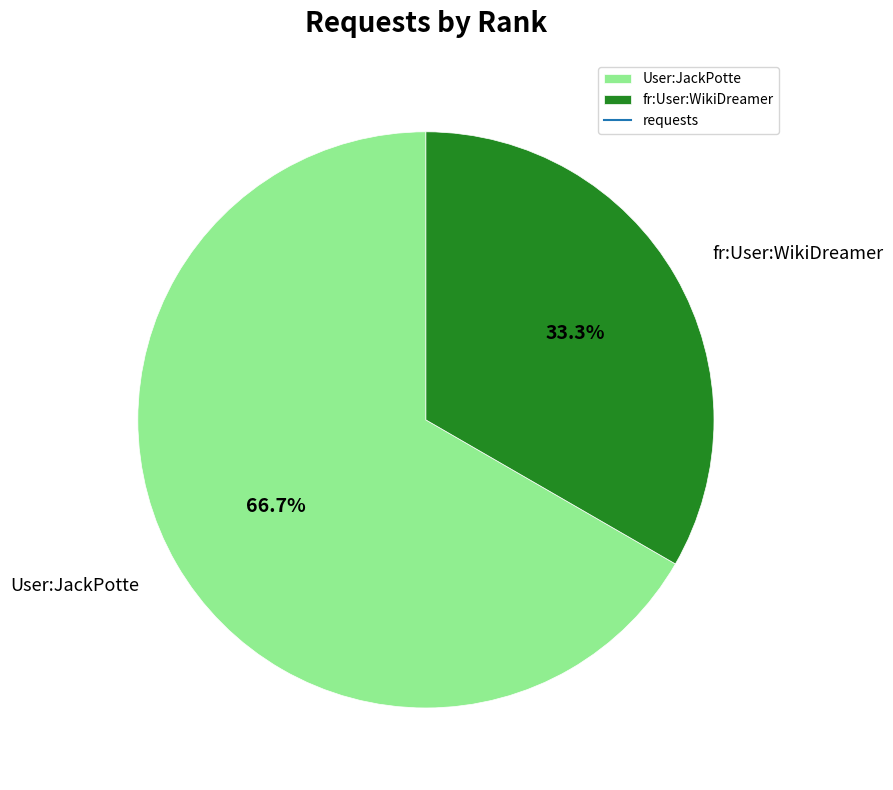

Which category has the smallest portion of the pie?

fr:User:WikiDreamer